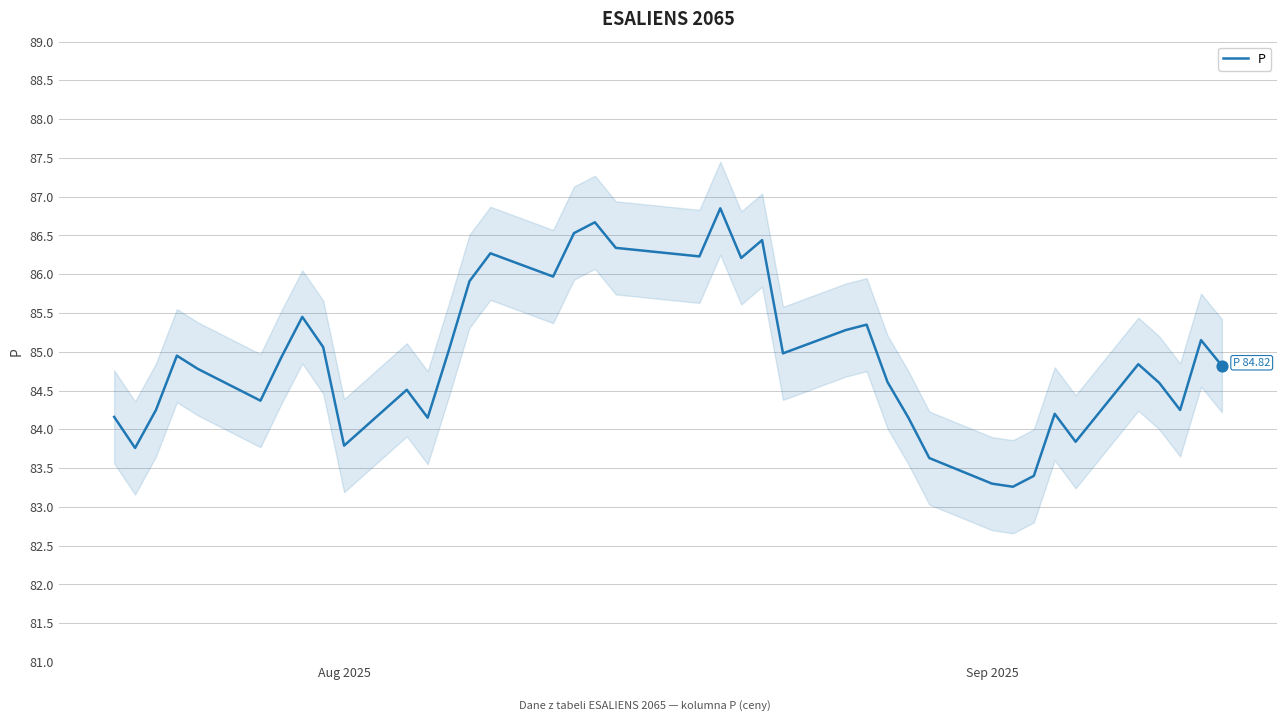

What is the minimum value for P?

83.3